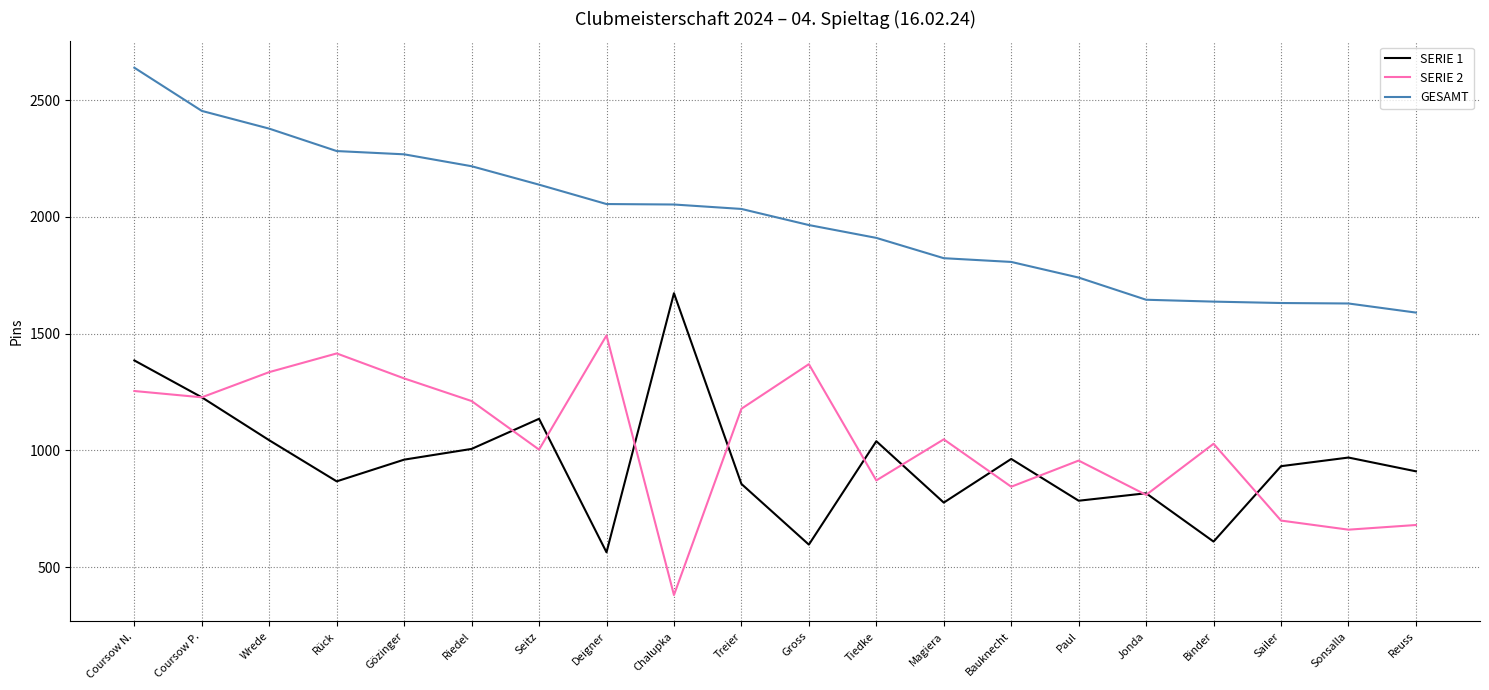

True or false: GESAMT and SERIE 2 intersect in this chart.

False